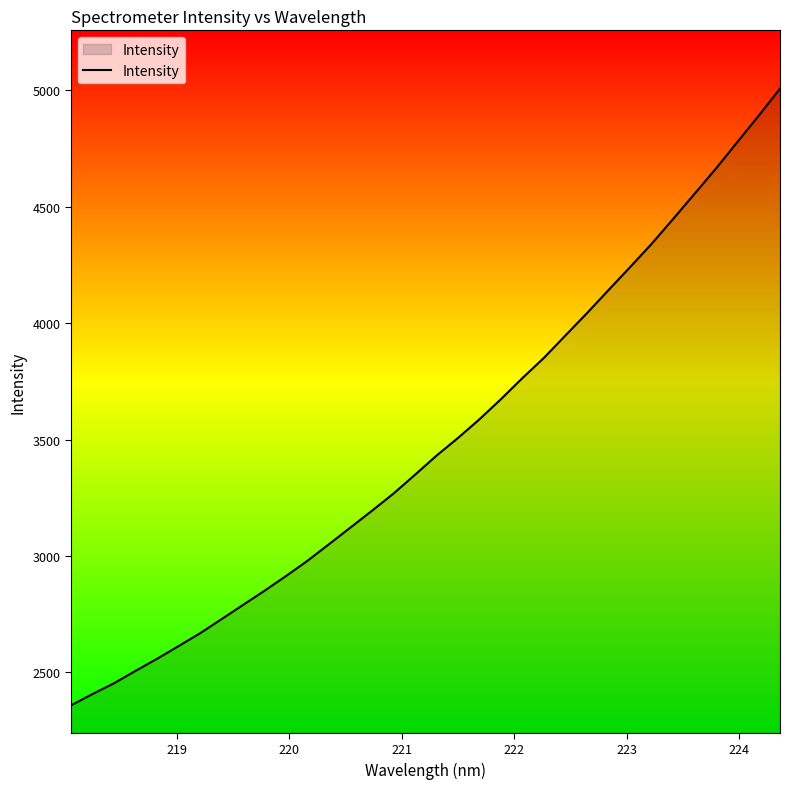

What is the difference between the maximum and minimum values?

2650.1